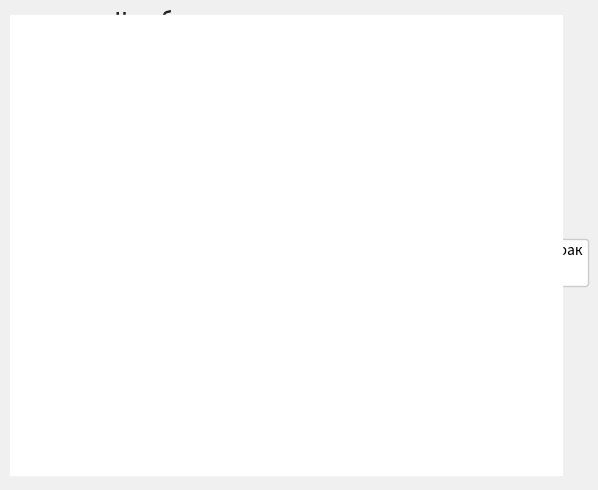

To the nearest percent, what is the average slice percentage?

50%